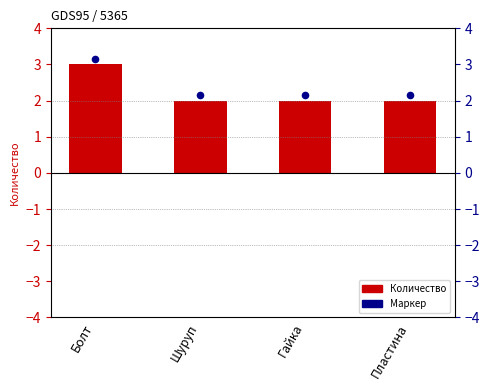

Which series has the widest spread of Y values?

Количество